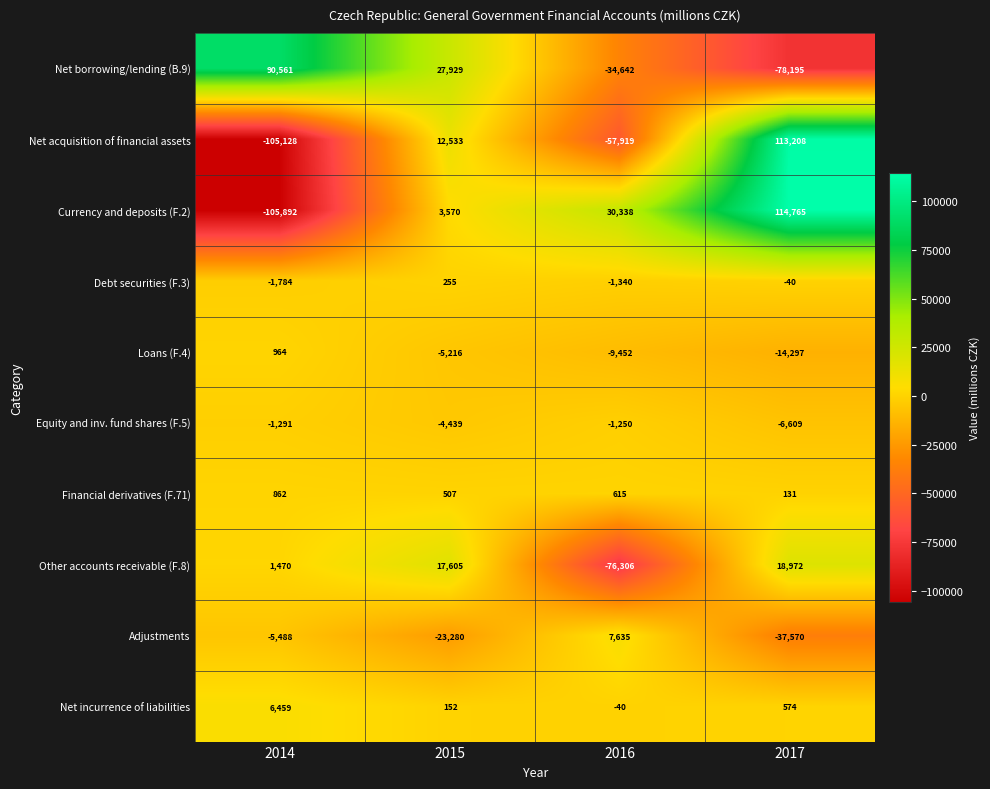

How many categories are shown in the chart?

4